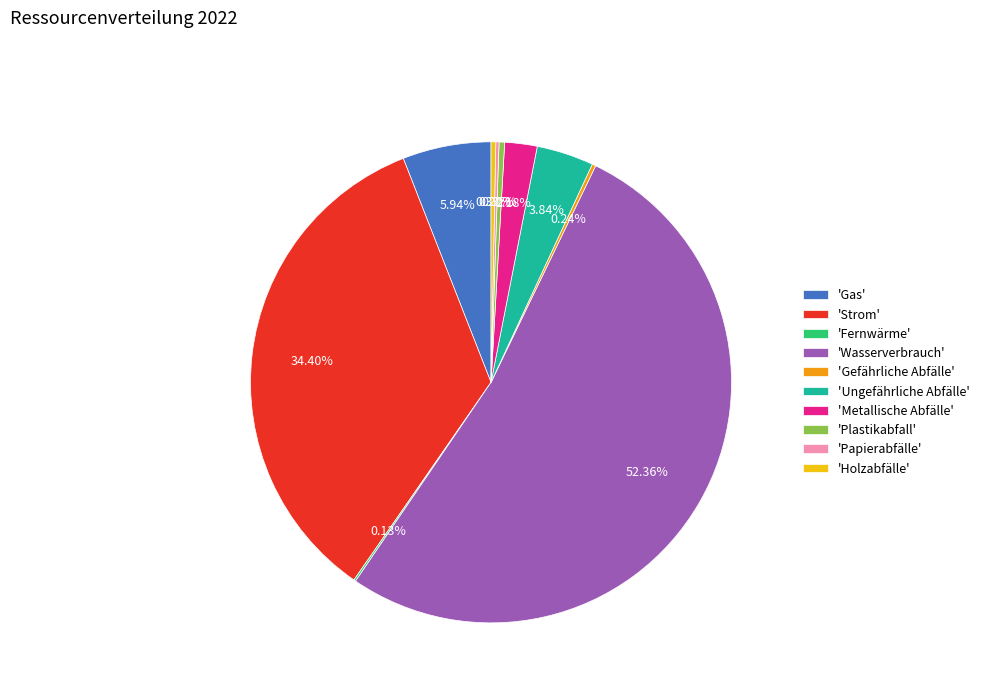

Is the sum of 'Ungefährliche Abfälle' and 'Plastikabfall' greater than half?

No